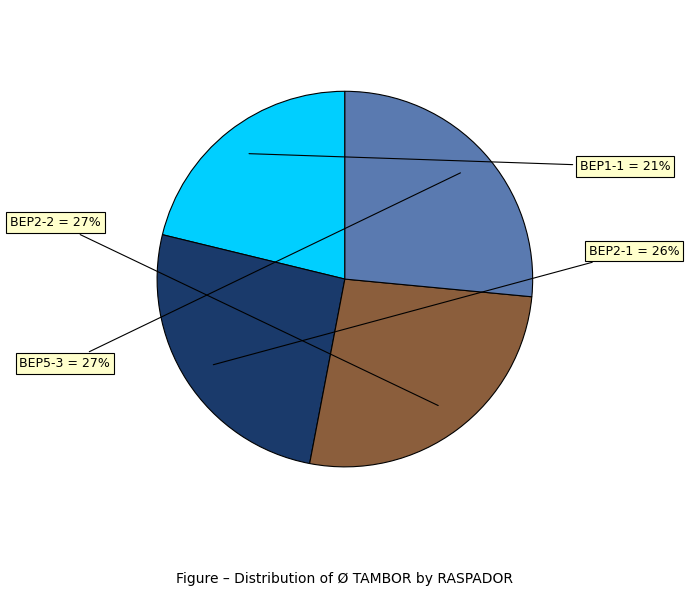

Is BEP2-1 the majority of the pie?

No